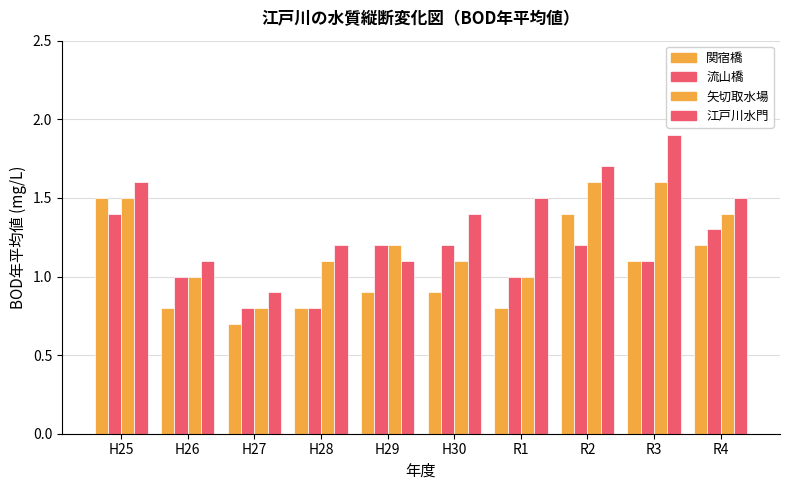

What position from the left is H30?

6